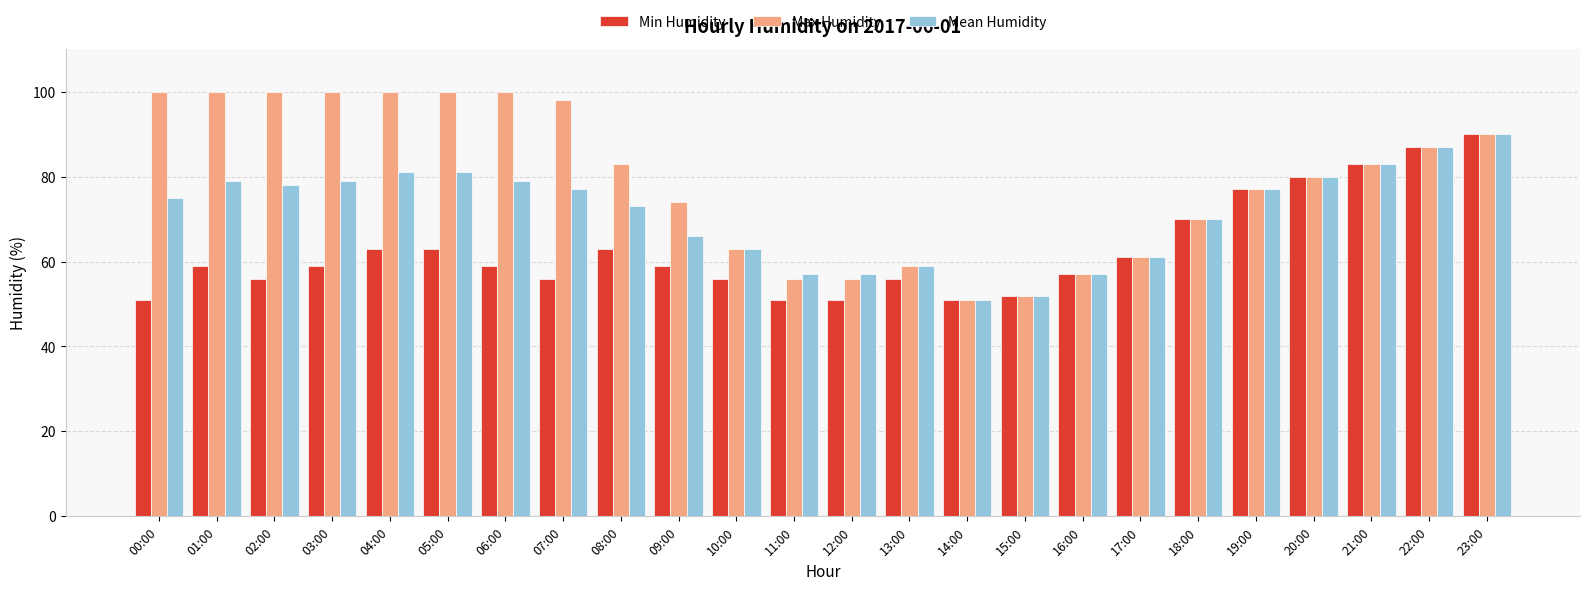

Which series has the largest total across all categories?

Max Humidity